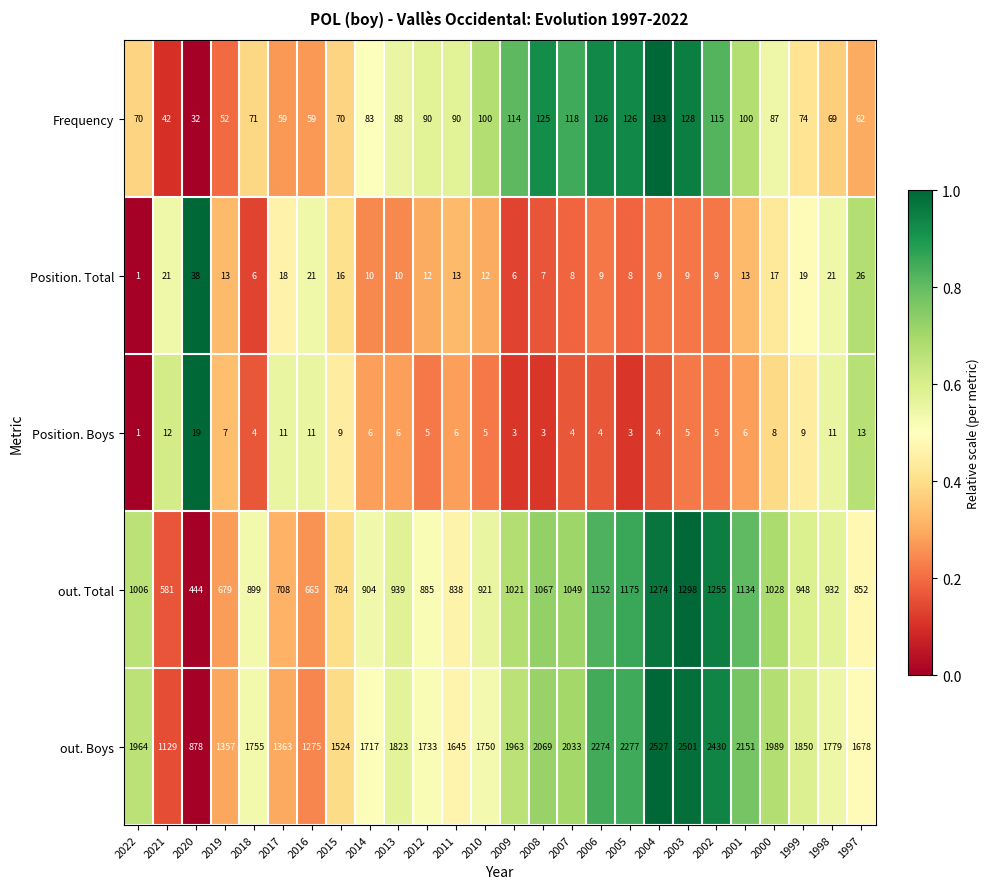

Which series changed the most between 2002 and 1998?

out. Boys